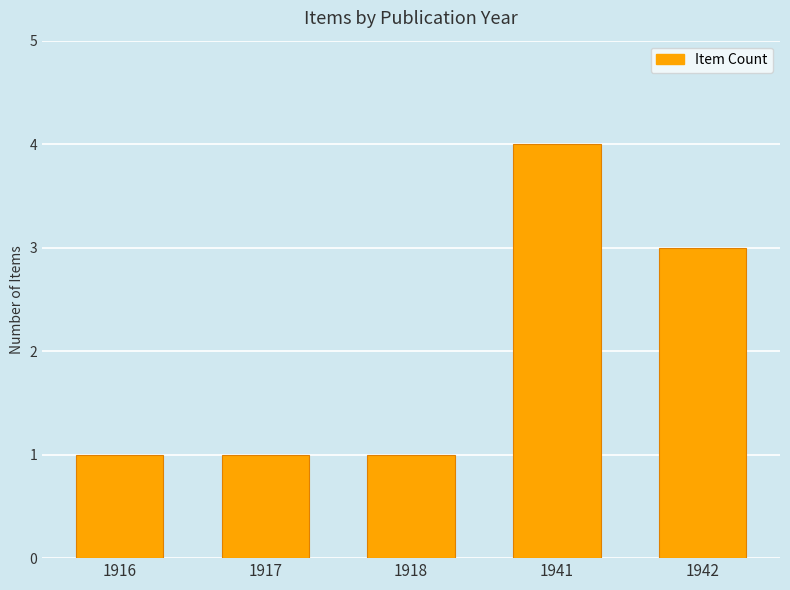

How many distinct data groups are displayed?

1